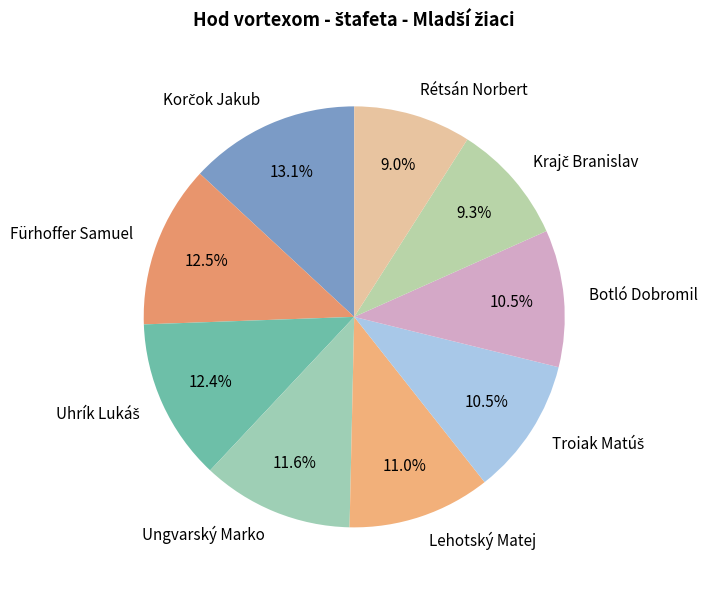

Which has a higher value, Fürhoffer Samuel or Botló Dobromil?

Fürhoffer Samuel